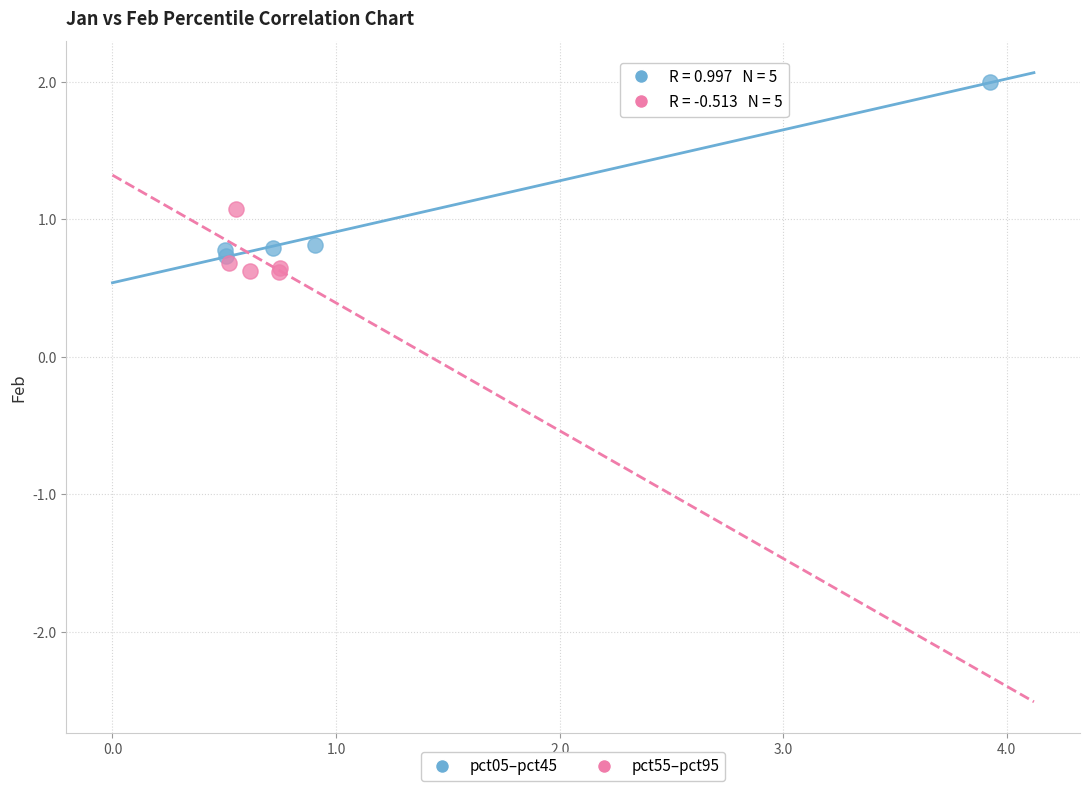

Which series reaches the maximum Y coordinate?

pct05–pct45